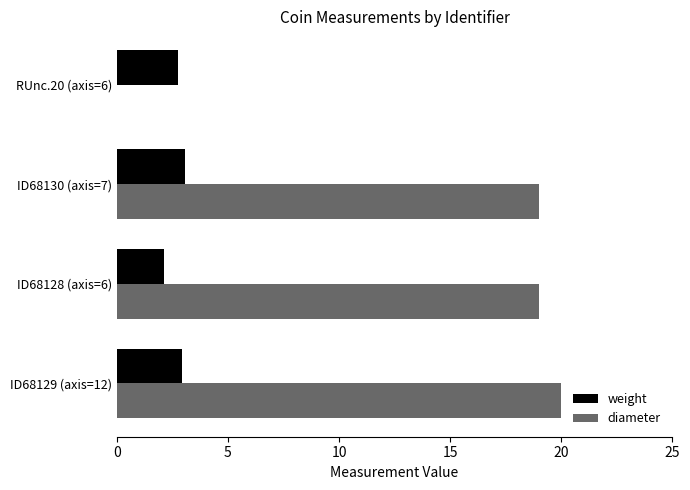

Count the number of data series in this chart.

2